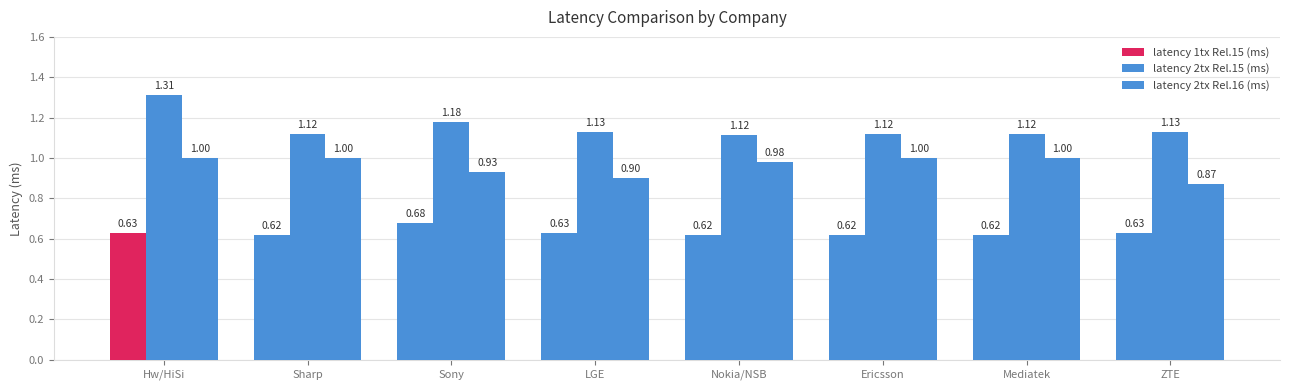

How many bars are there in each group?

3